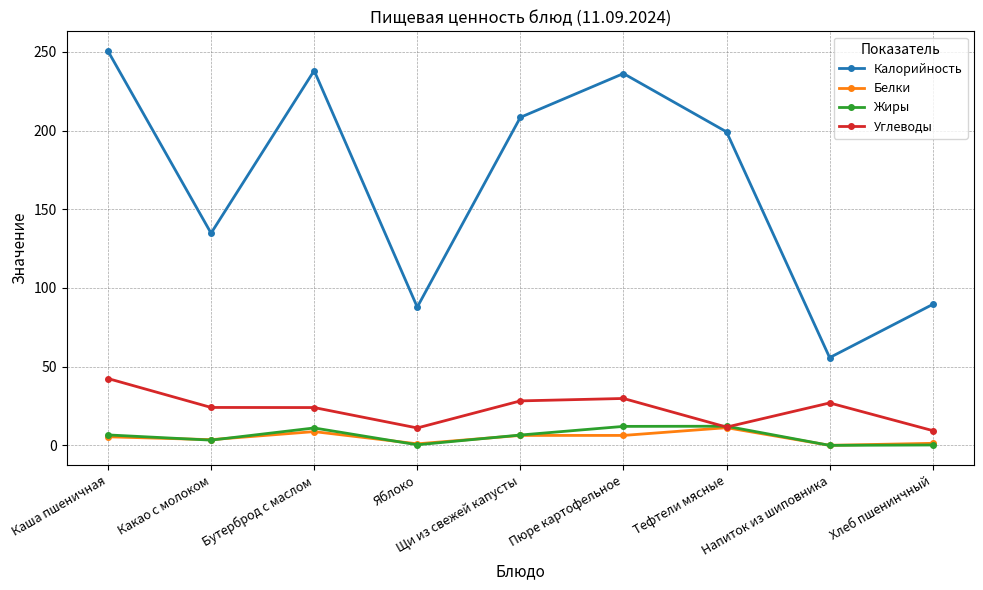

Which series has the largest range (max minus min)?

Калорийность